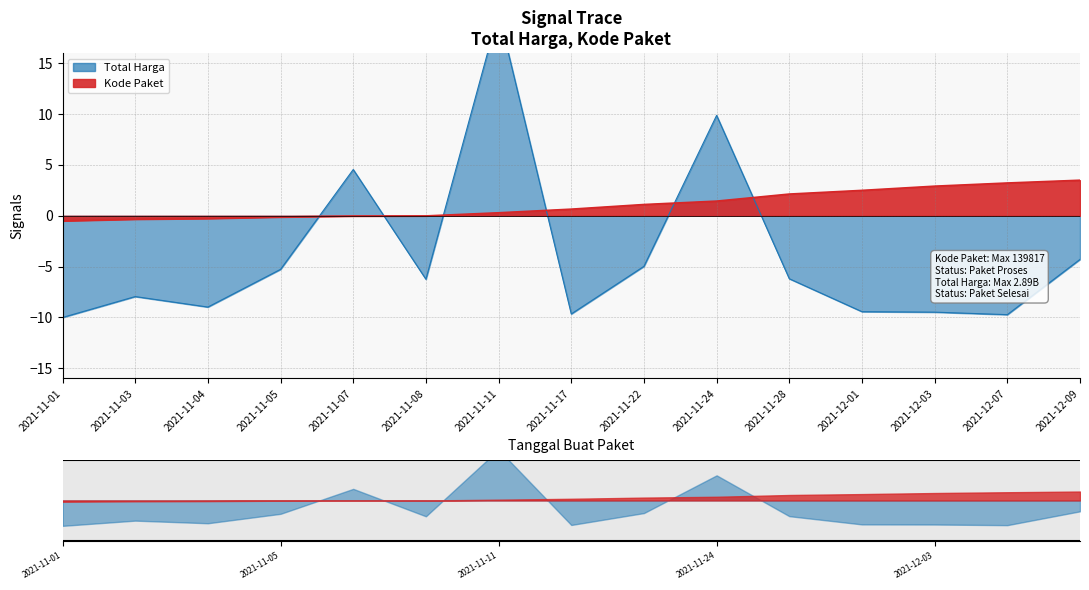

What is the minimum value for Kode Paket?

-0.5